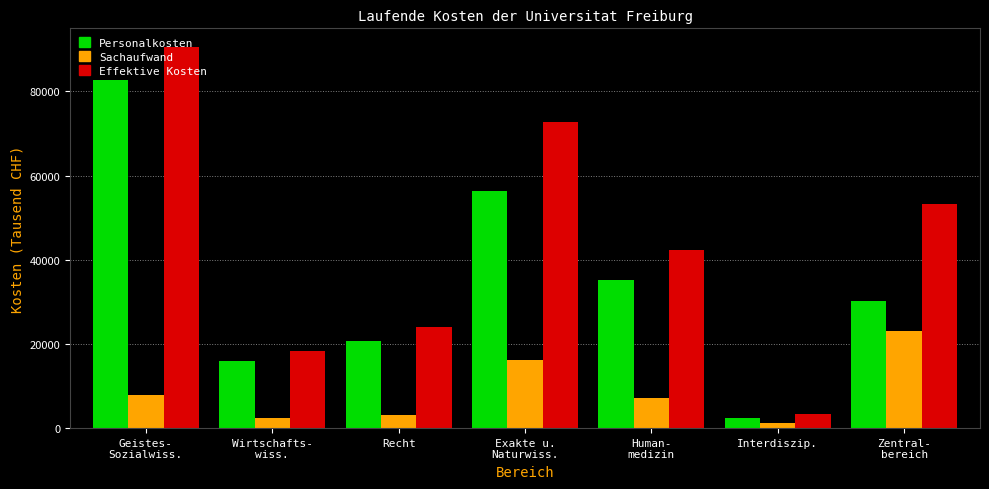

Reading right to left, what are all the values shown in this chart?

Personalkosten: Zentral-
bereich=30220.1	Interdiszip.=2321.8	Human-
medizin=35107.0	Exakte u.
Naturwiss.=56372.7	Recht=20793.6	Wirtschafts-
wiss.=15871.5	Geistes-
Sozialwiss.=82640.6
Sachaufwand: Zentral-
bereich=23069.6	Interdiszip.=1137.6	Human-
medizin=7098.8	Exakte u.
Naturwiss.=16281.4	Recht=3210.9	Wirtschafts-
wiss.=2507.8	Geistes-
Sozialwiss.=7801.0
Effektive Kosten: Zentral-
bereich=53289.7	Interdiszip.=3459.4	Human-
medizin=42205.8	Exakte u.
Naturwiss.=72654.2	Recht=24004.5	Wirtschafts-
wiss.=18379.3	Geistes-
Sozialwiss.=90441.6